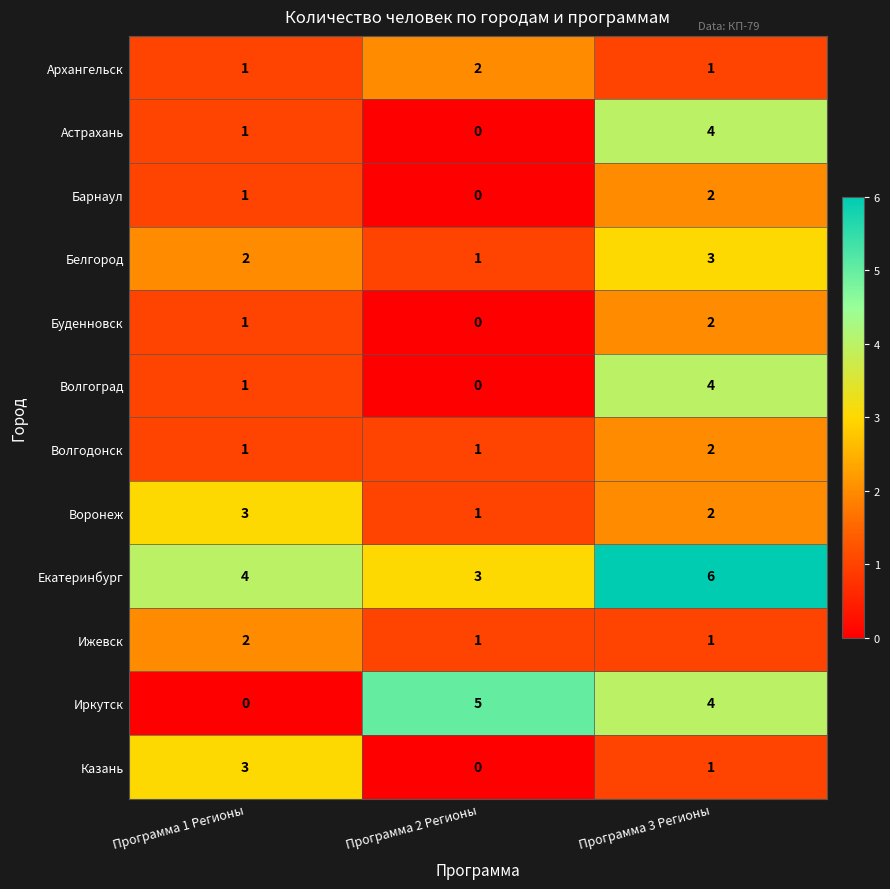

List the labels in order of Белгород value, smallest first.

Программа 2 Регионы, Программа 1 Регионы, Программа 3 Регионы